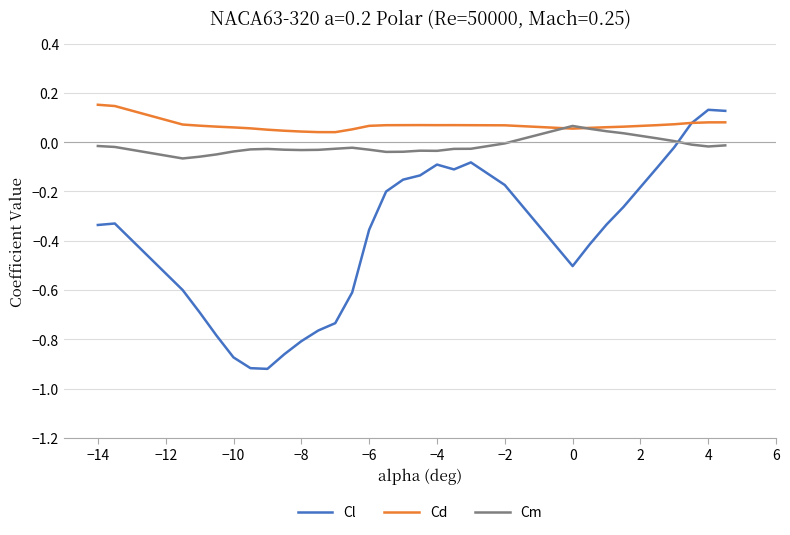

Which series has the largest range (max minus min)?

Cl